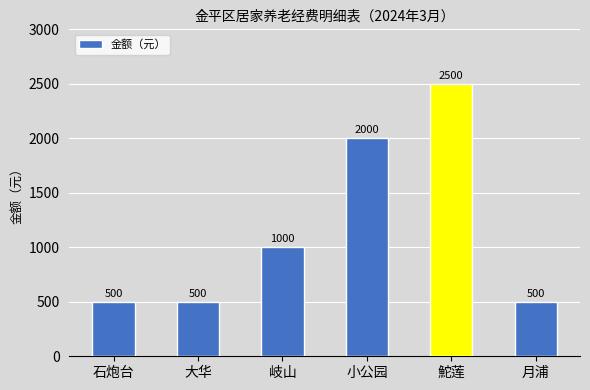

How many bars are there in total?

6